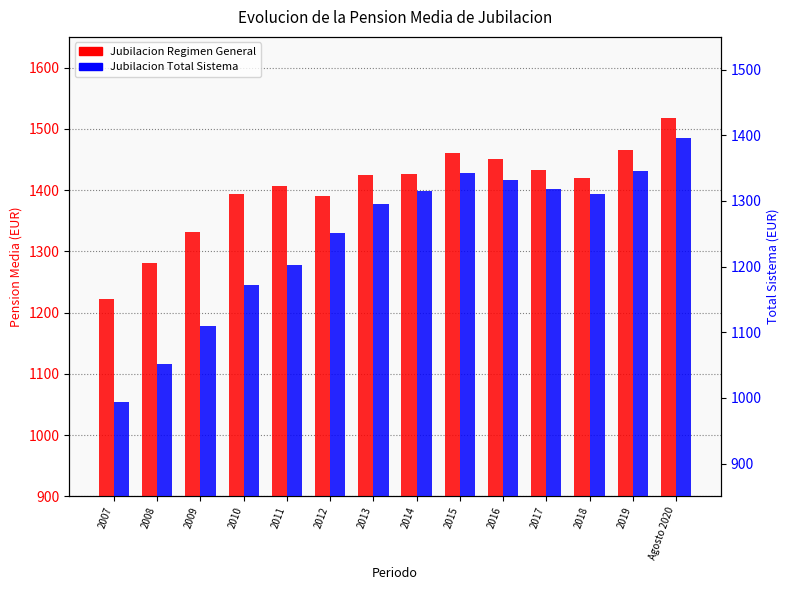

What is the minimum value shown in the chart?

994.3